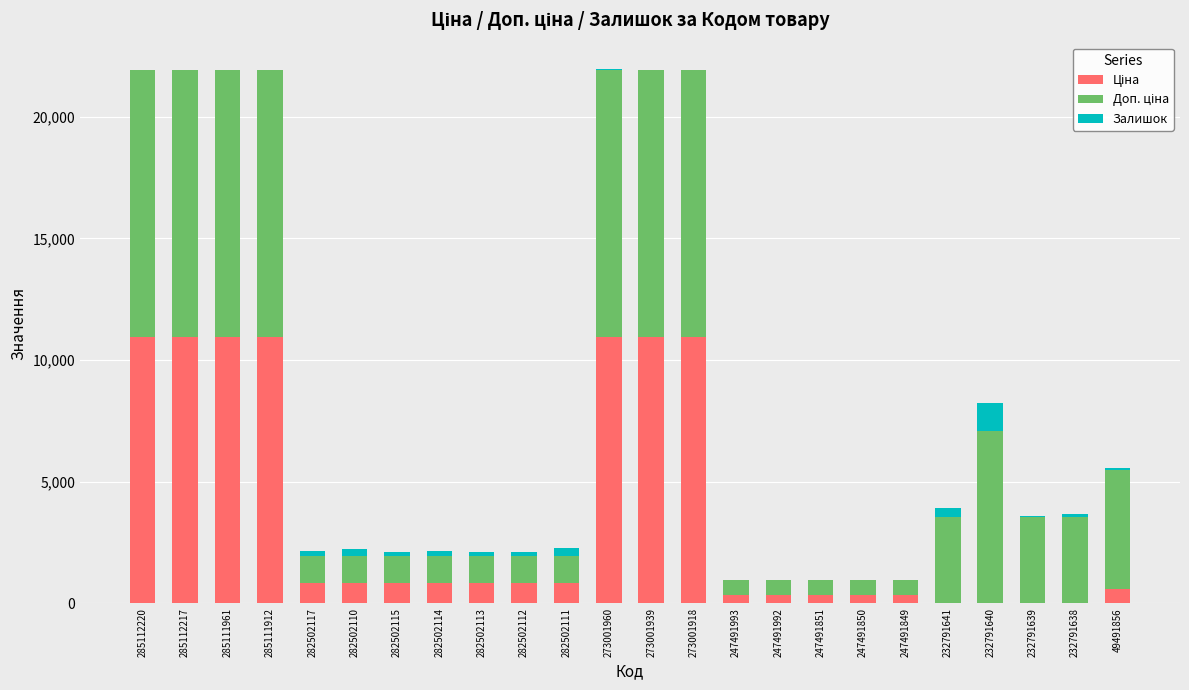

What is the total value across all series at 232791640?

8219.4